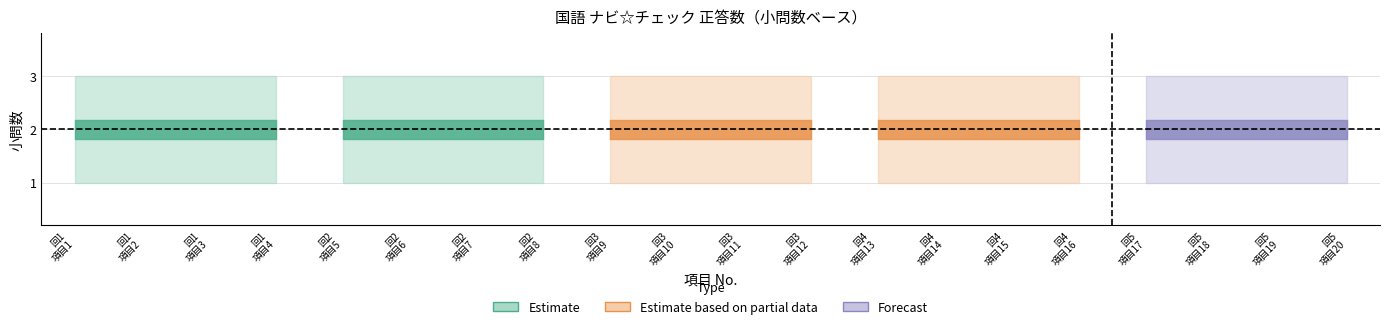

What is the sum of the 小問数_upper values at 18 and 20?

6